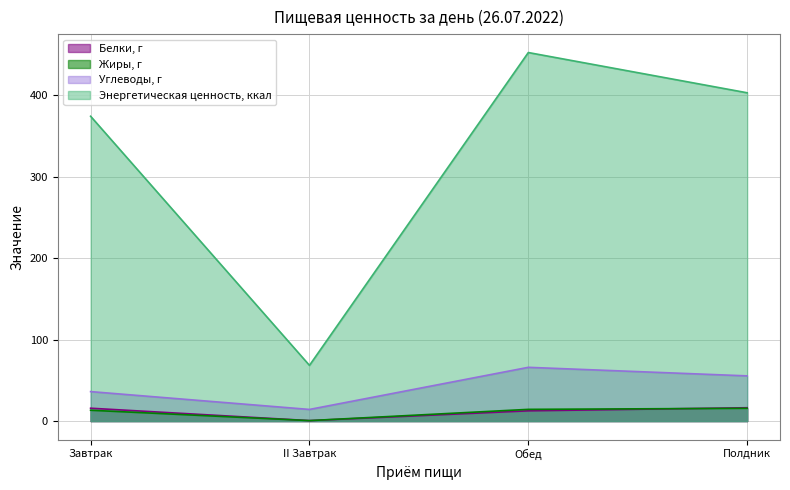

Between II Завтрак and Обед, which series saw the biggest shift?

Энергетическая ценность, ккал